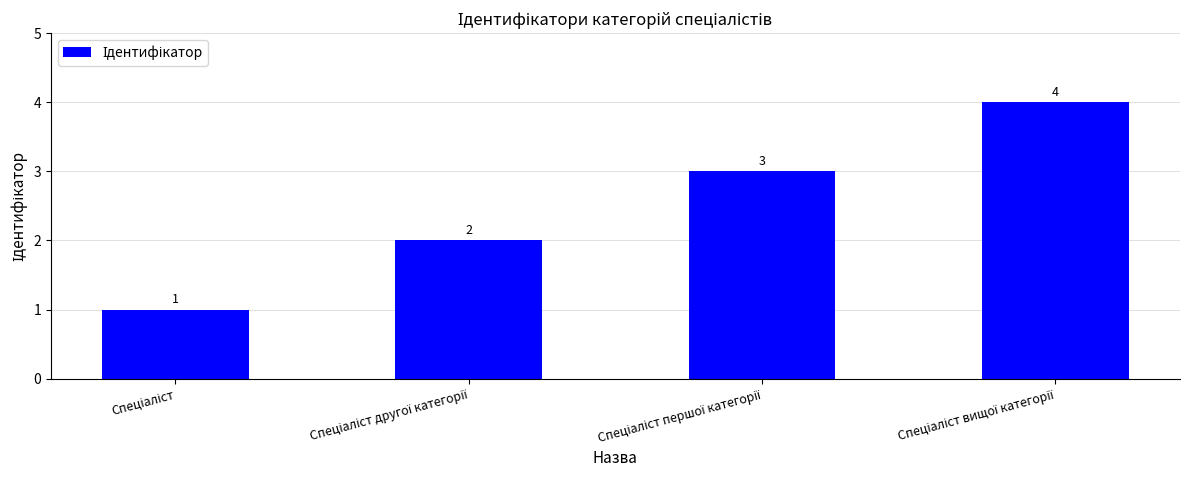

How many values are between 2 and 4?

3